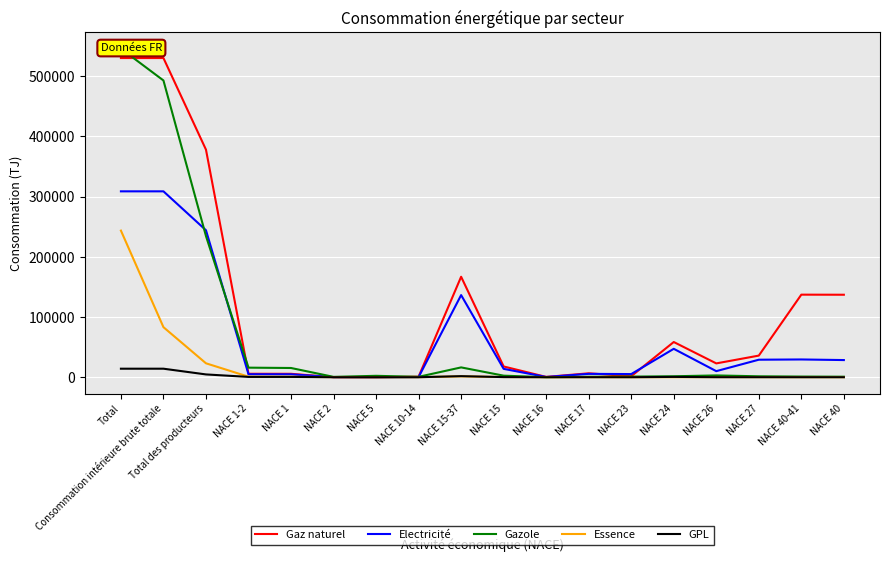

Which category has the highest value in the Gaz naturel series?

Total